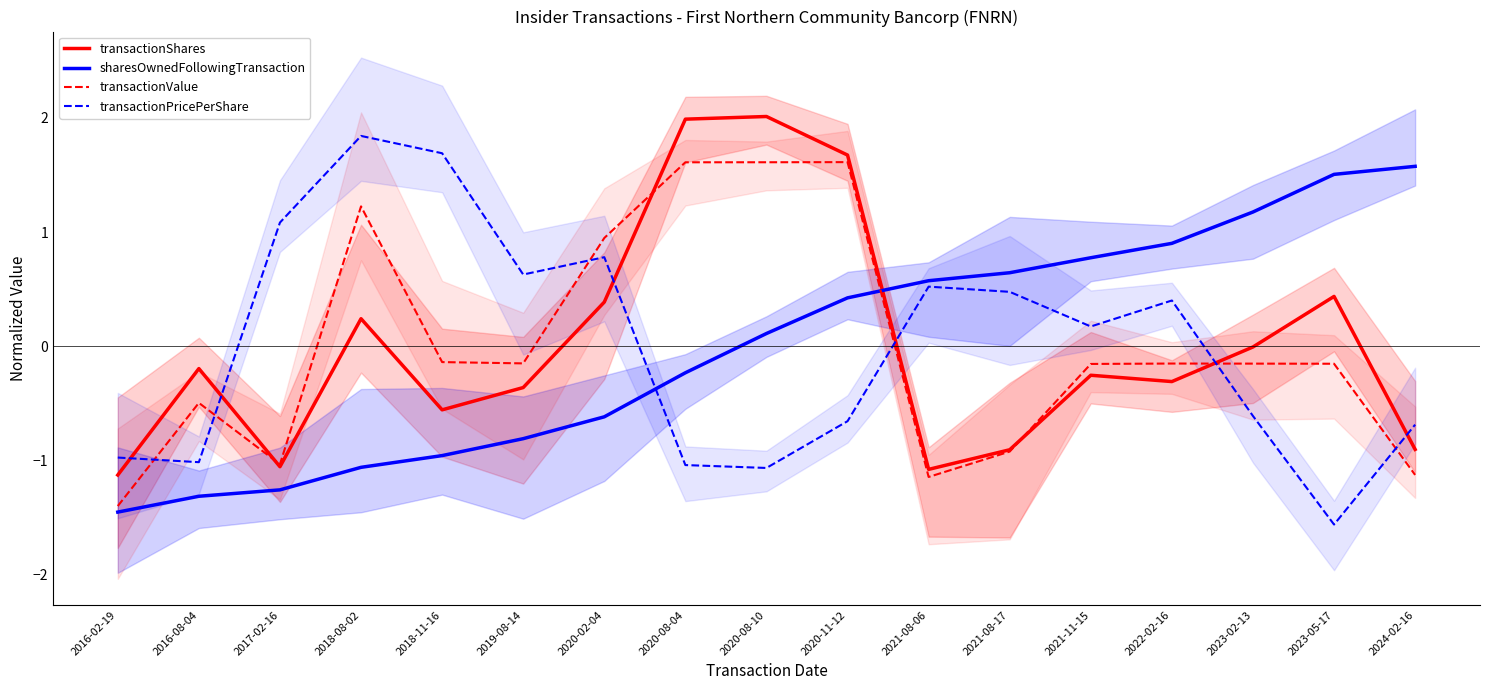

Is the value of transactionShares at 2018-11-16 greater than the value of sharesOwnedFollowingTransaction at 2023-02-13?

No